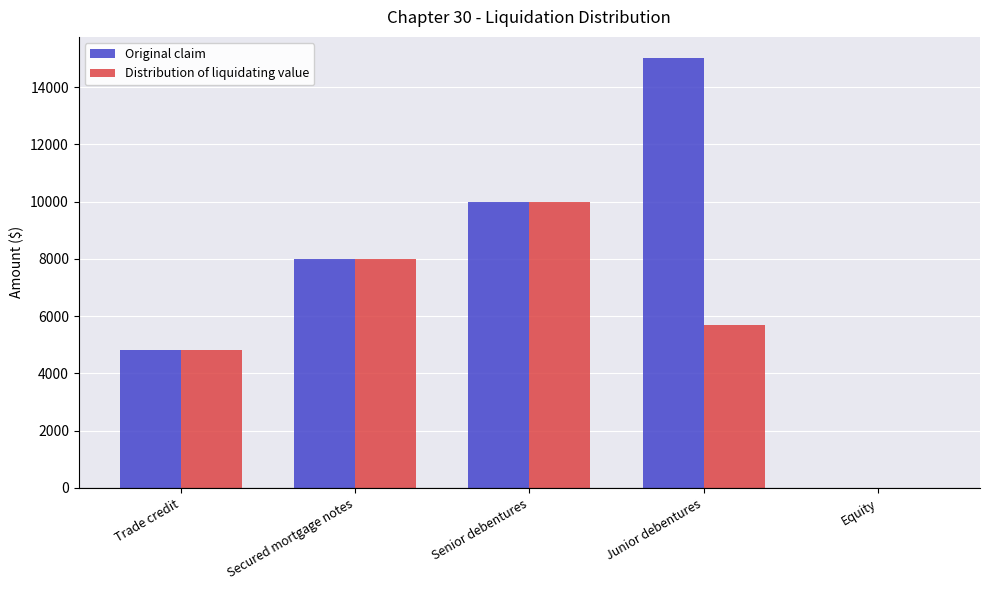

The value of Distribution of liquidating value at Trade credit is 4800. True or false?

True